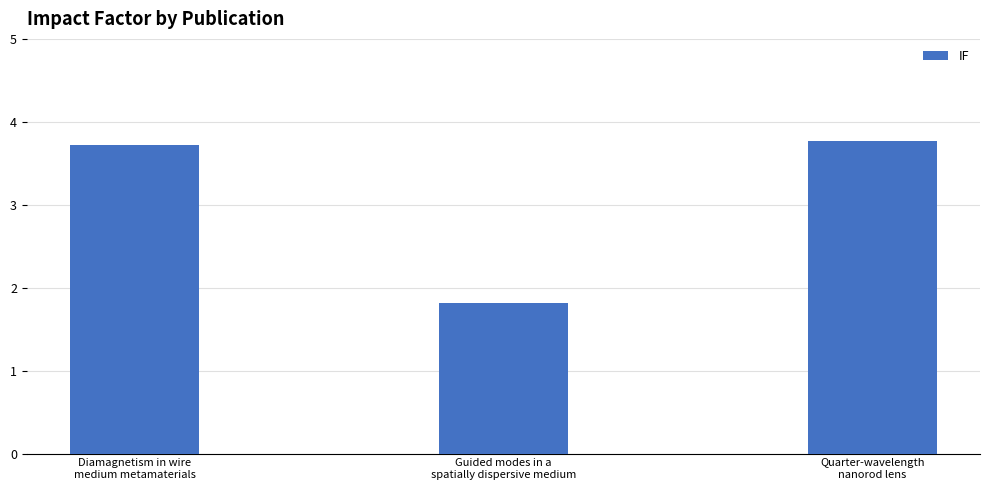

What is the label of the 1st bar from the left?

Diamagnetism in wire
medium metamaterials